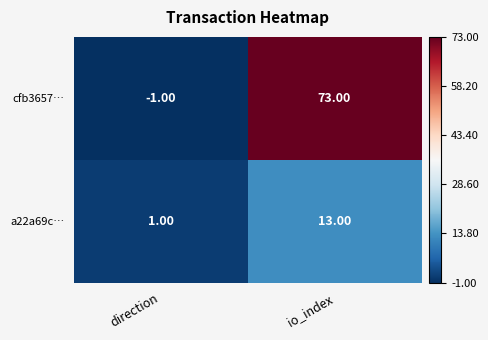

What is the sum of the a22a69c… values at io_index and direction?

14